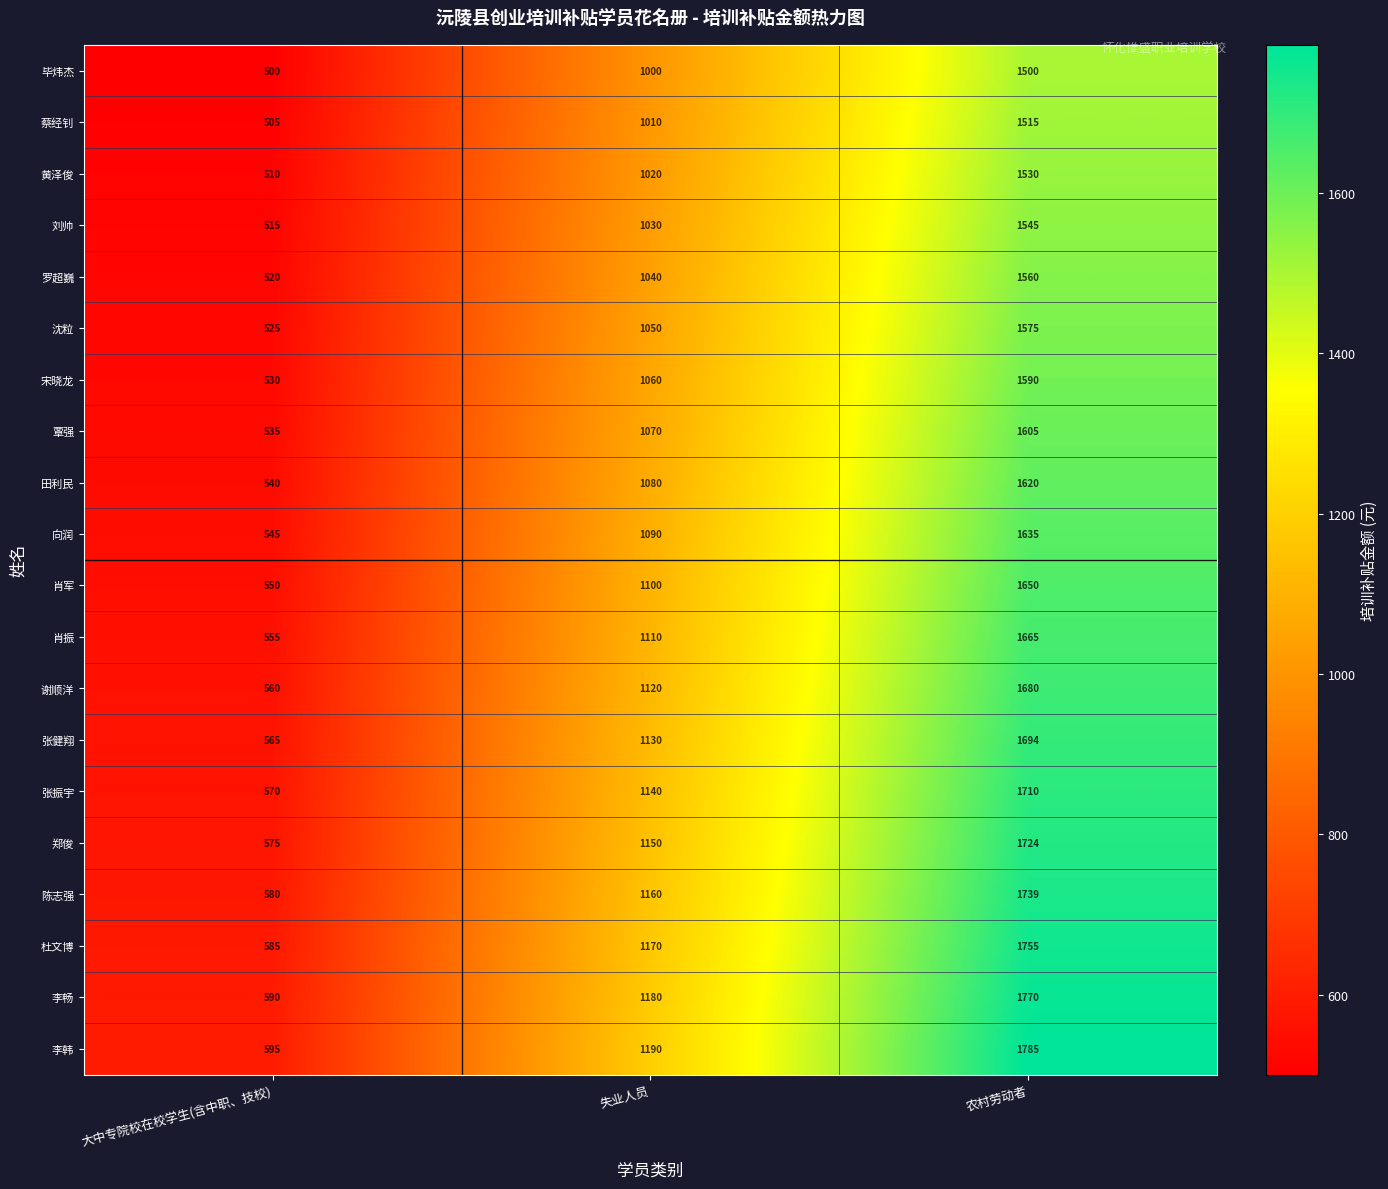

At which label is 杜文博 closest to 1170?

失业人员